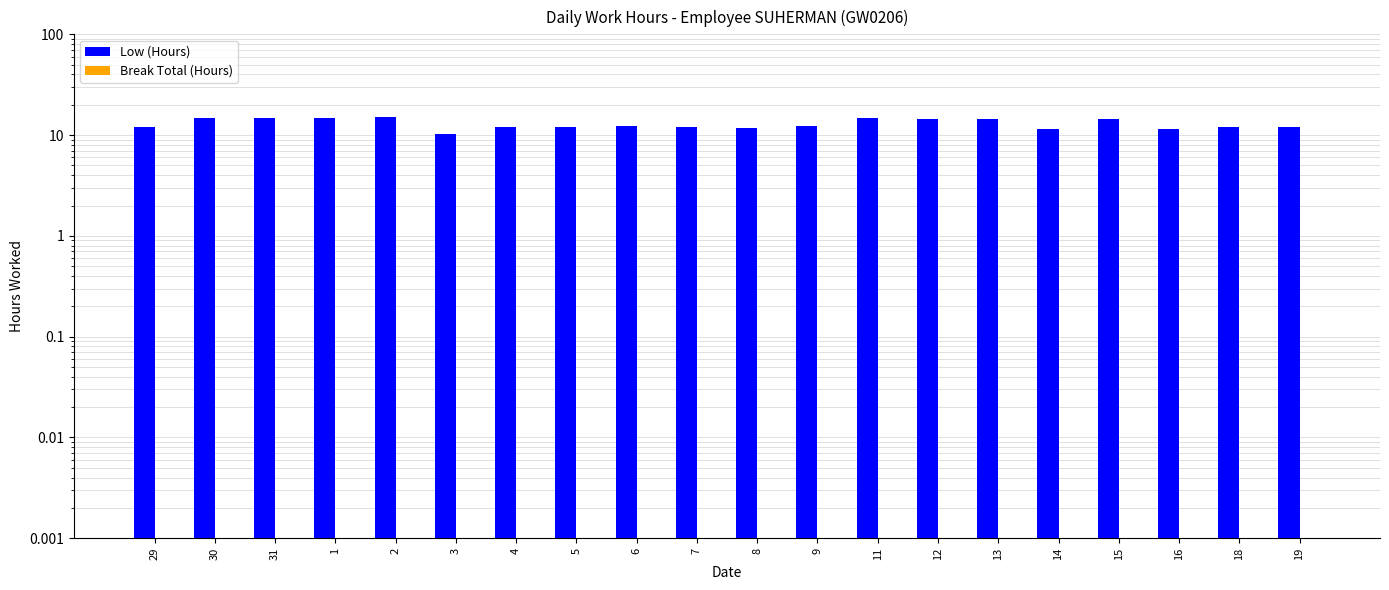

Which series changed the most between 31 and 1?

Low (Hours)